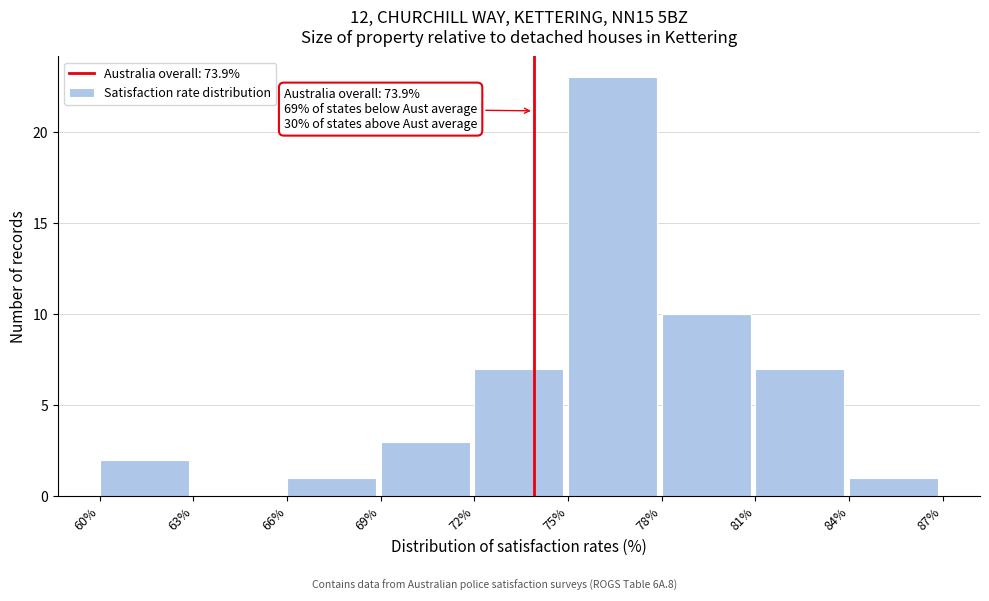

Over which range of the x-axis is the bar tallest?

75% to 78%